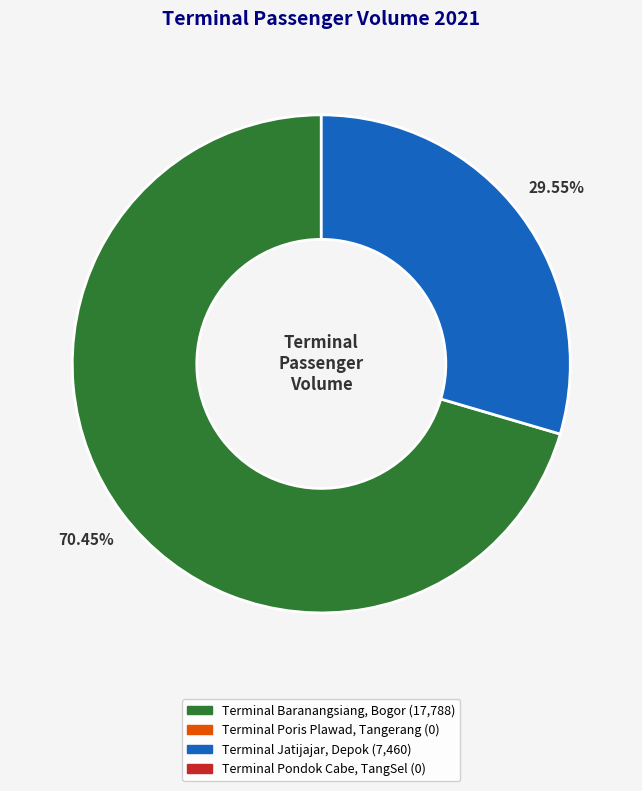

Count the number of slices in the pie.

2